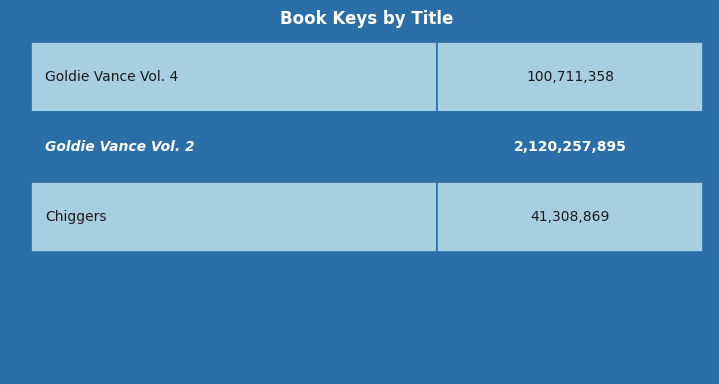

What is the ratio of the value at Goldie Vance Vol. 4 to the value at Chiggers?

2.4